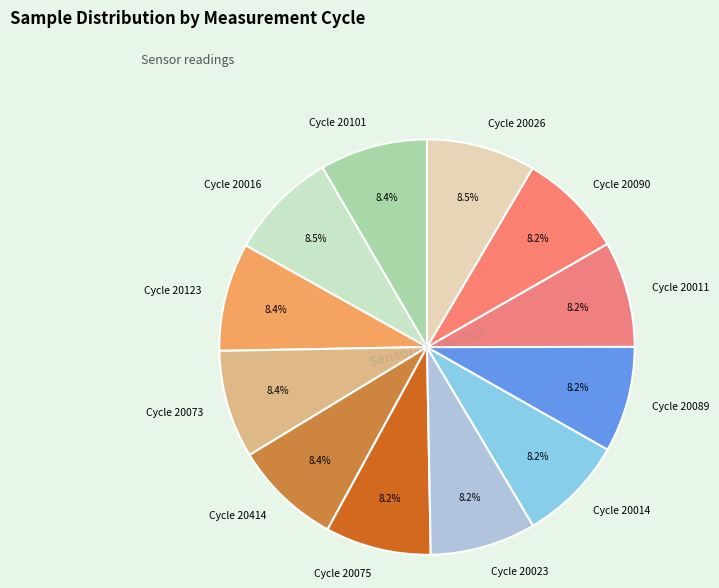

Does Cycle 20011 represent more than half of the total?

No